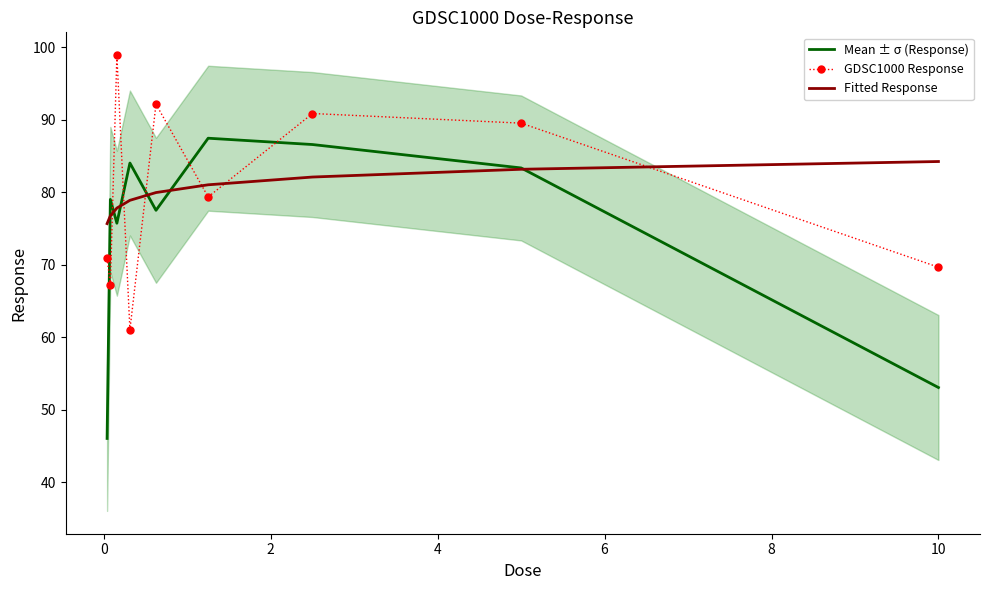

Which series ends up on top after the final intersection of Mean ± σ (Response) and GDSC1000 Response?

GDSC1000 Response